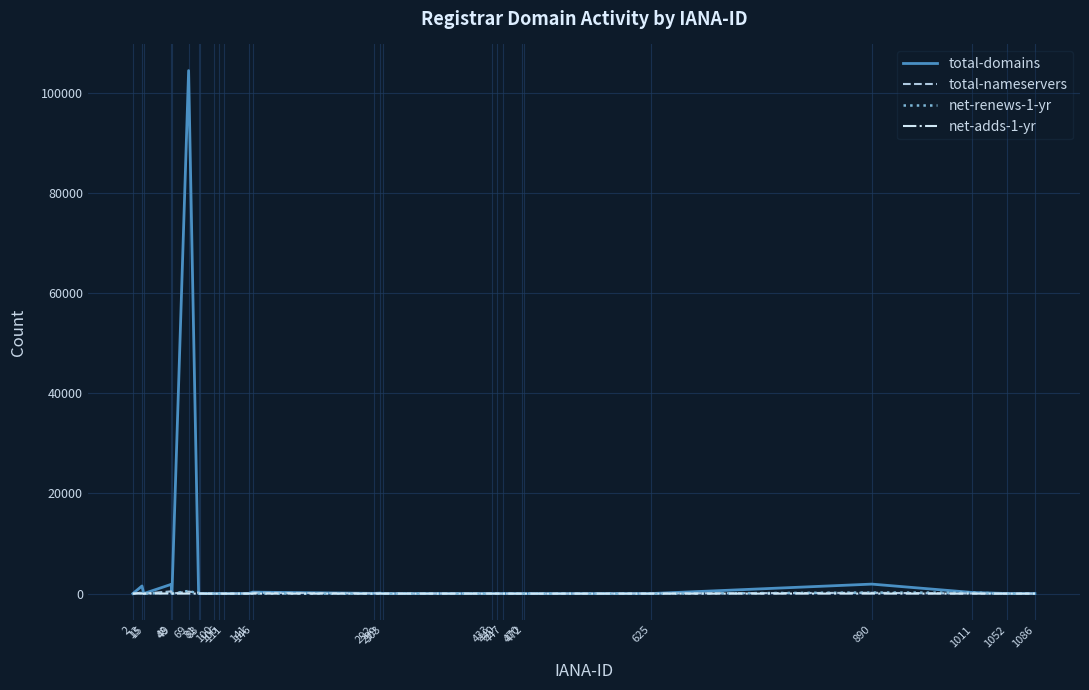

What is the maximum value shown in the chart?

104443